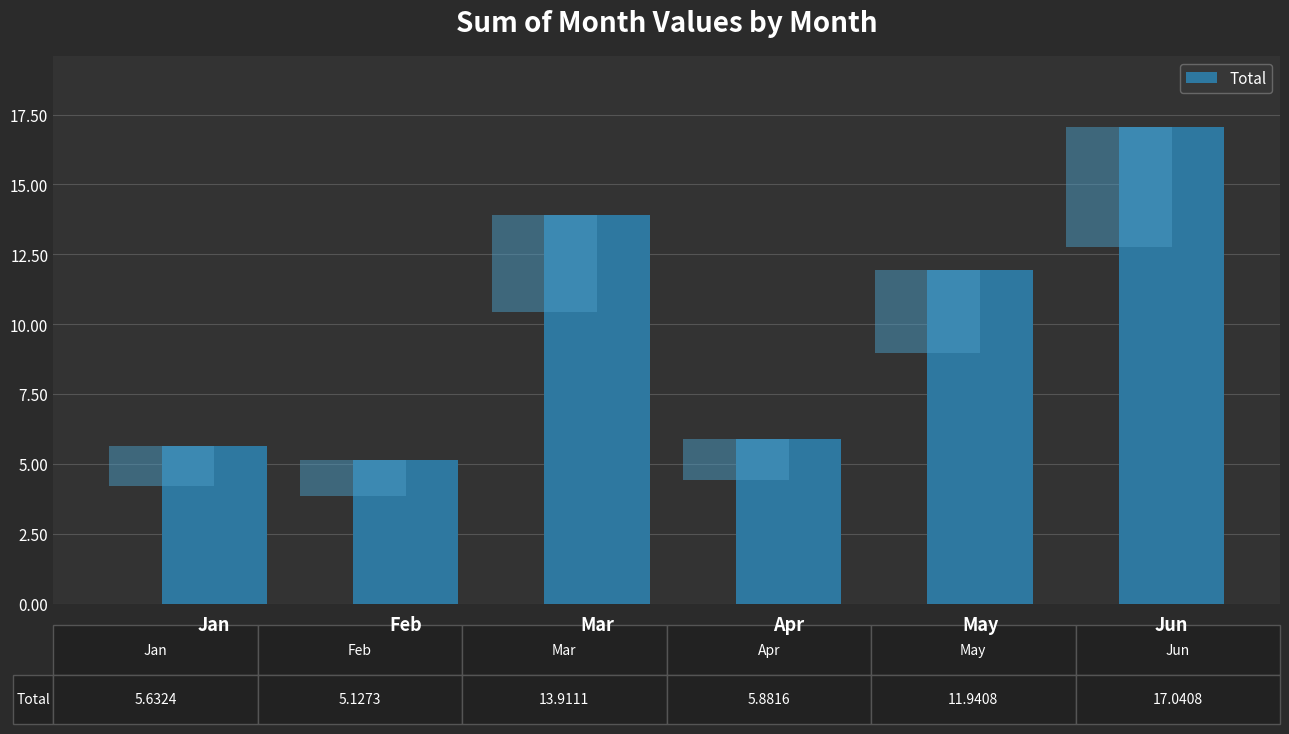

Rank the categories by value from lowest to highest.

Feb, Jan, Apr, May, Mar, Jun